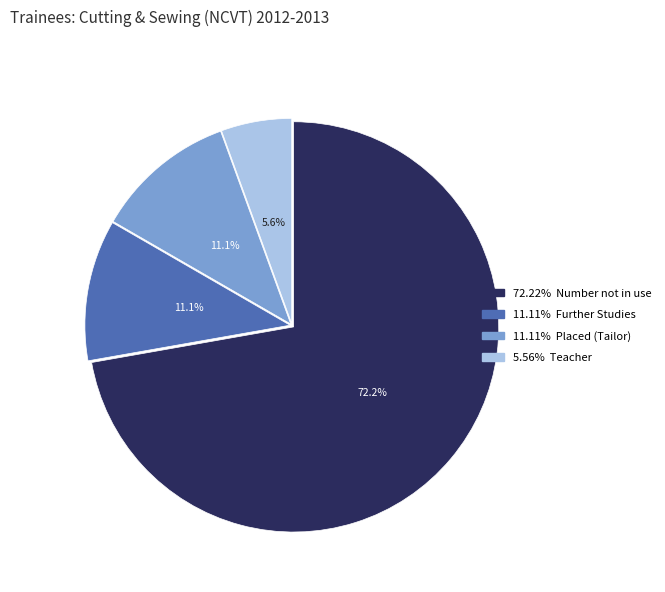

Does any single category account for the majority?

Yes